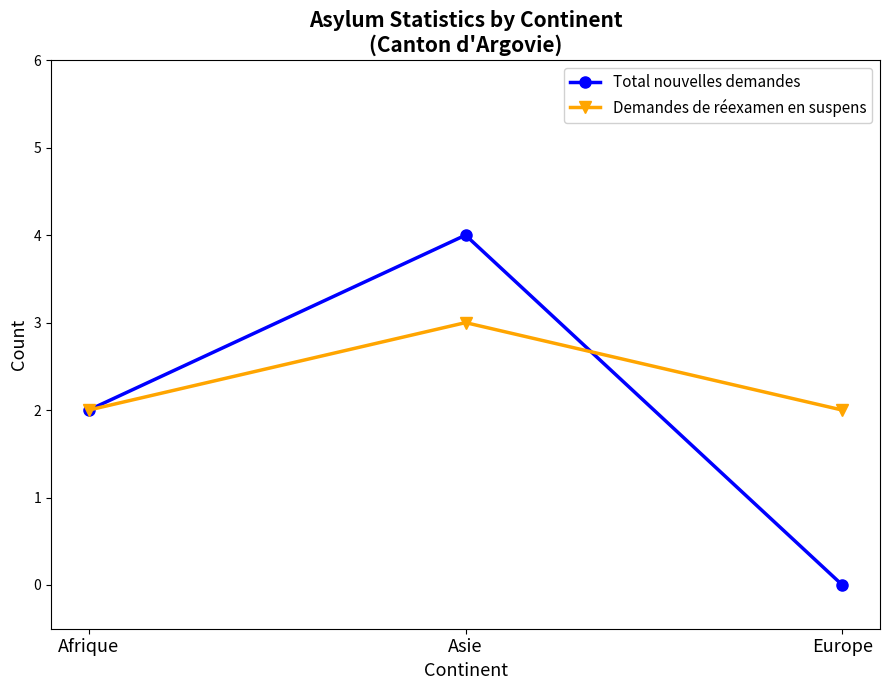

Reading left to right, transcribe all the data shown in this chart.

Total nouvelles demandes: Afrique=2	Asie=4	Europe=0
Demandes de réexamen en suspens: Afrique=2	Asie=3	Europe=2